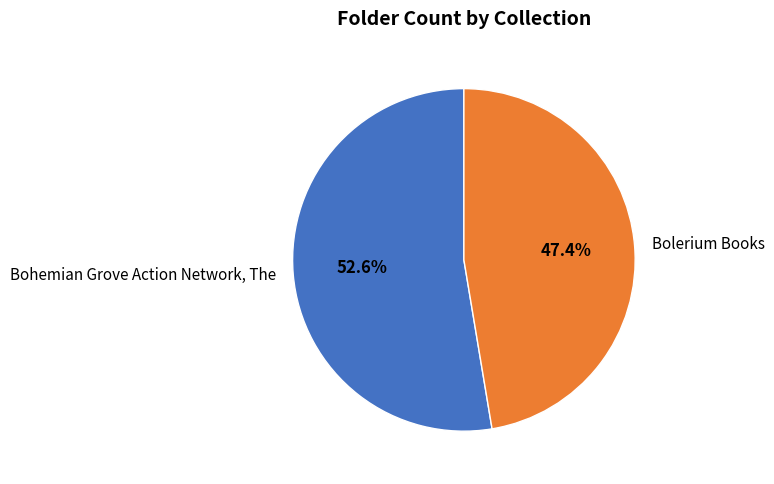

True or false: Bolerium Books accounts for 40% of the total.

False